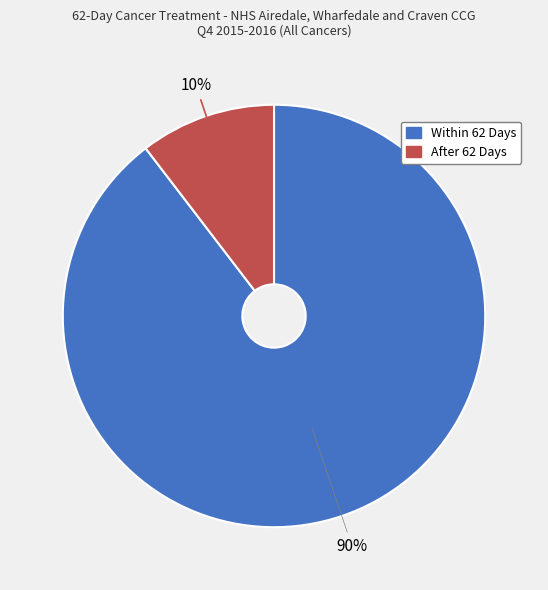

Does any single category account for the majority?

Yes